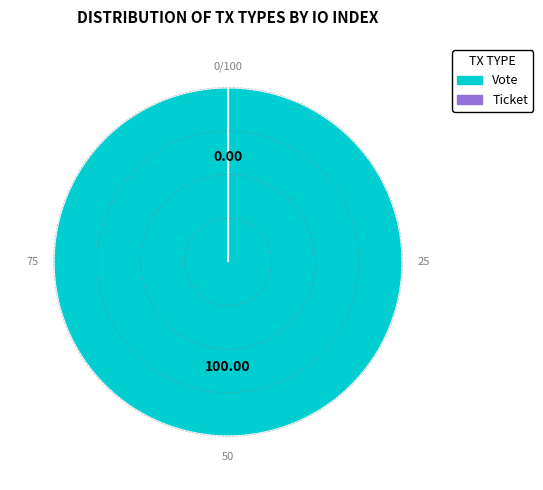

To the nearest percent, what is the average slice percentage?

50%